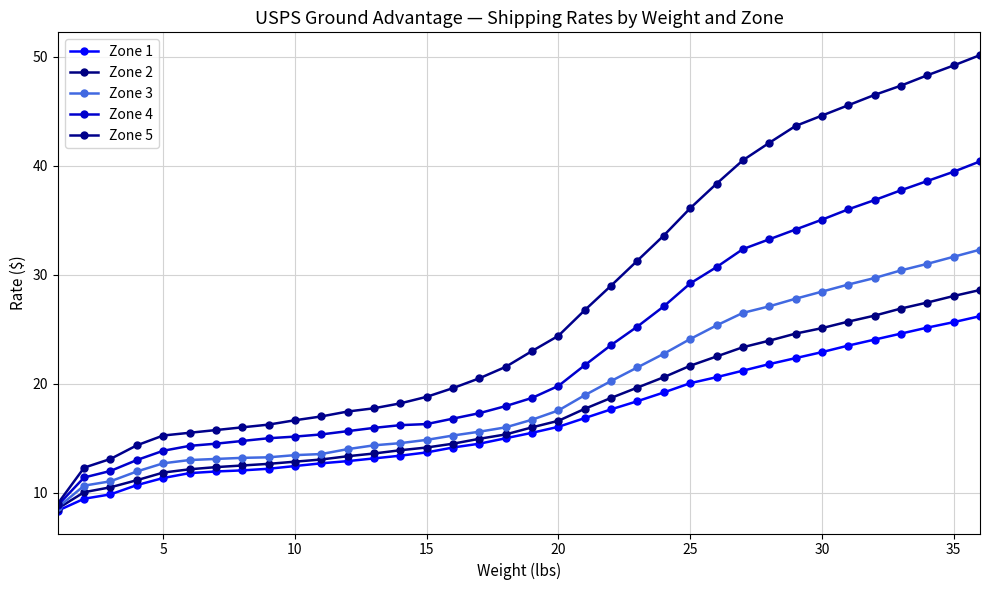

How many values in the Zone 2 series are below 16?

18